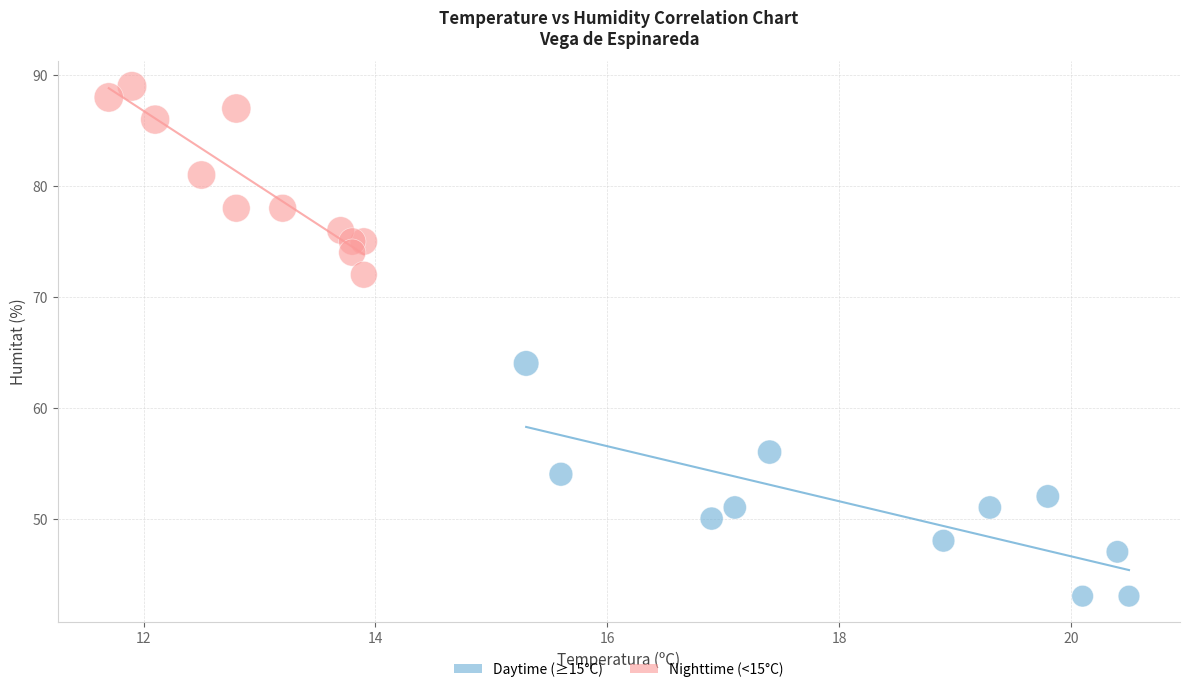

Which series contains the highest Y value?

Nighttime (<15°C)